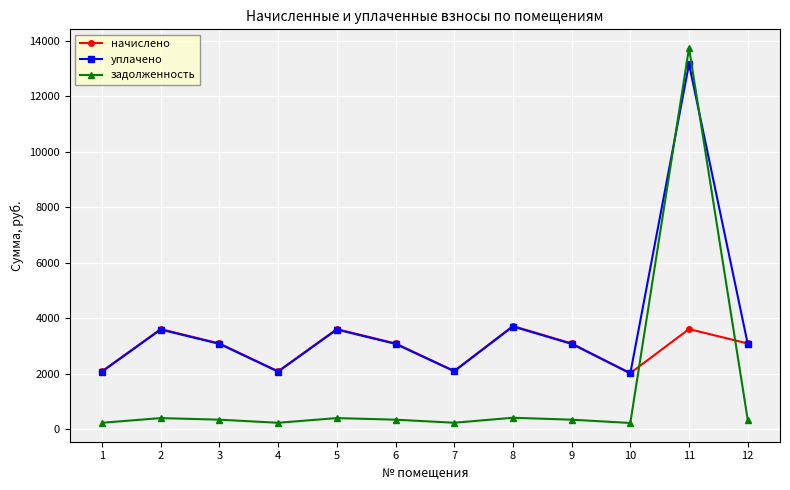

True or false: задолженность and уплачено cross at least once.

True